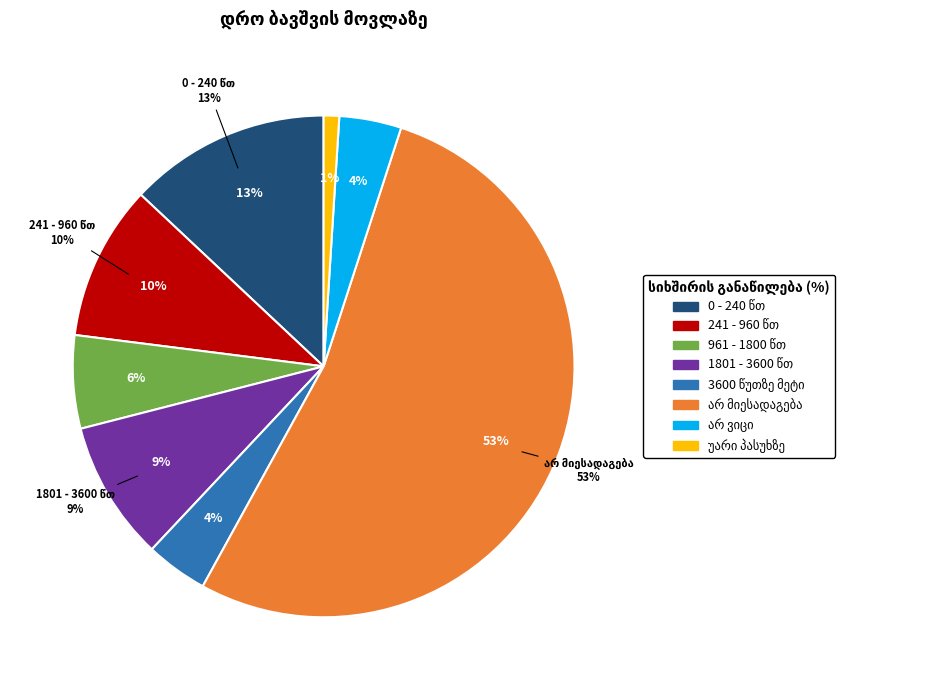

The უარი პასუხზე slice represents 11% of the pie. True or false?

False